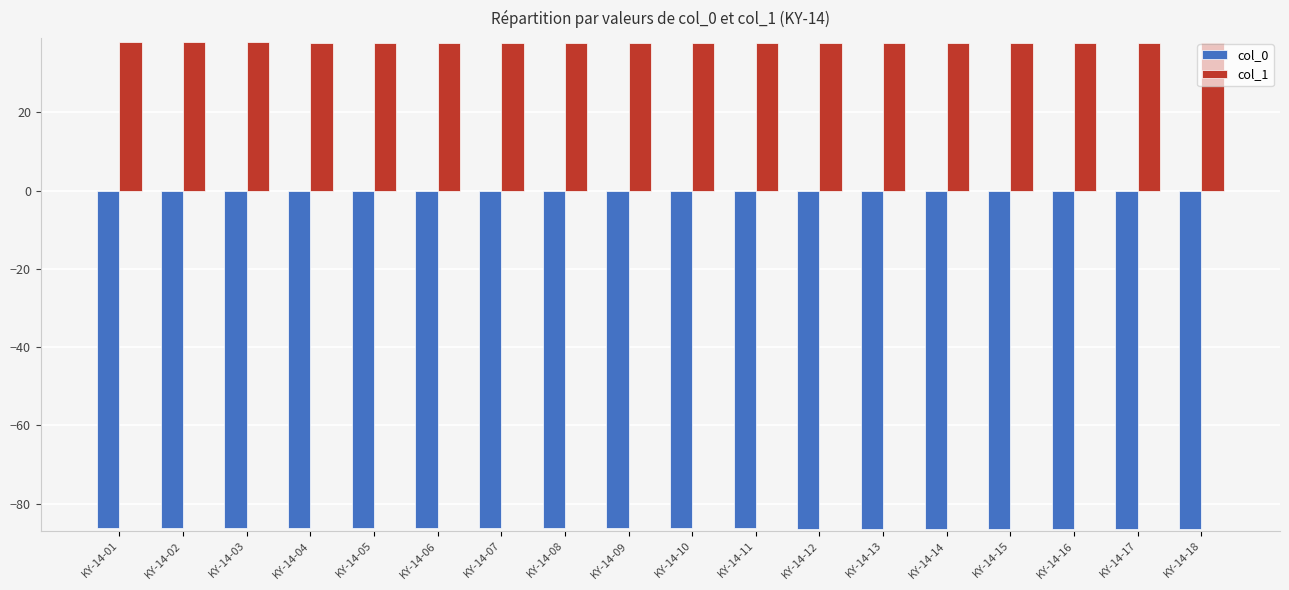

Is the value of col_1 at KY-14-05 greater than the value of col_0 at KY-14-14?

Yes